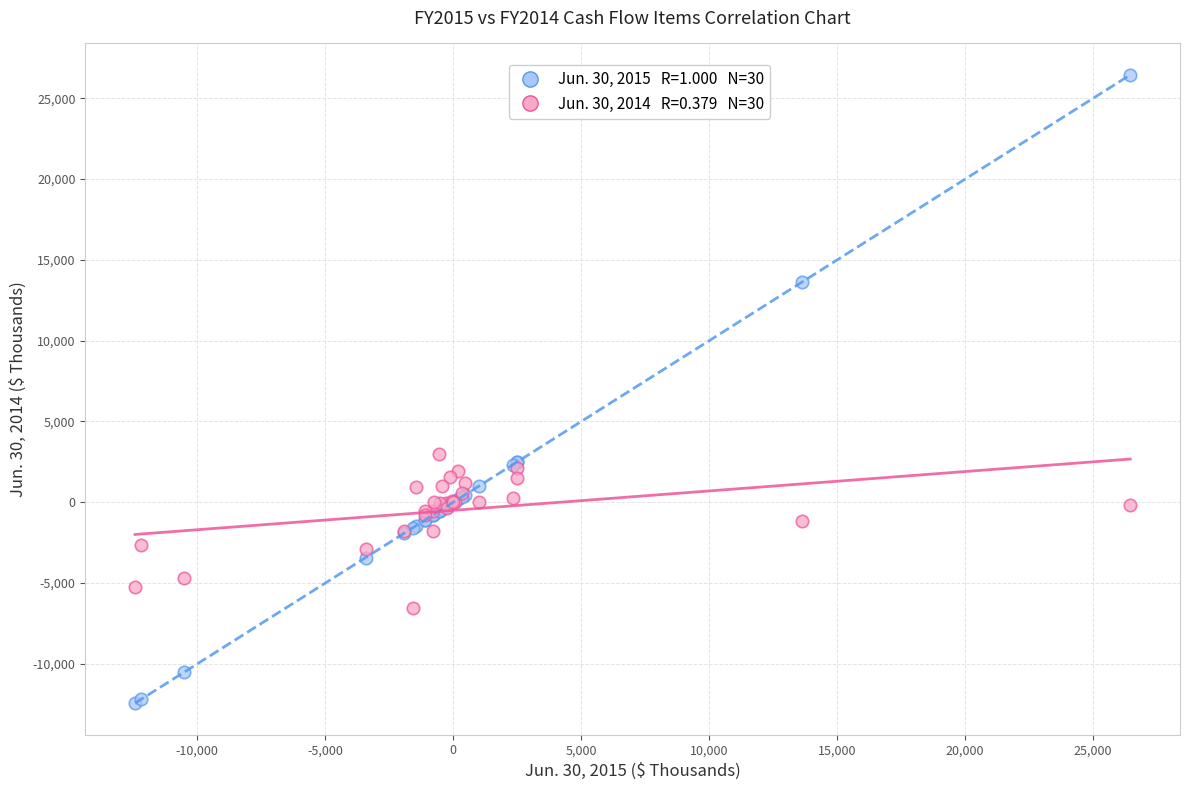

Across all series, what Y value is closest to 7010?

3000